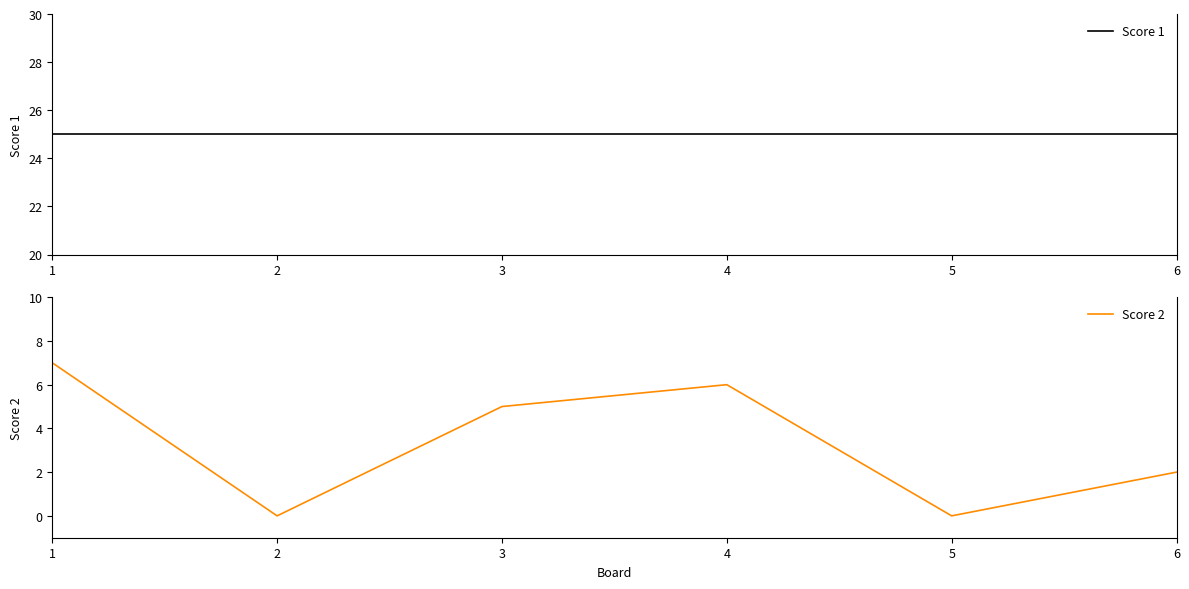

What is the sum of the Score 2 values at 4 and 6?

8